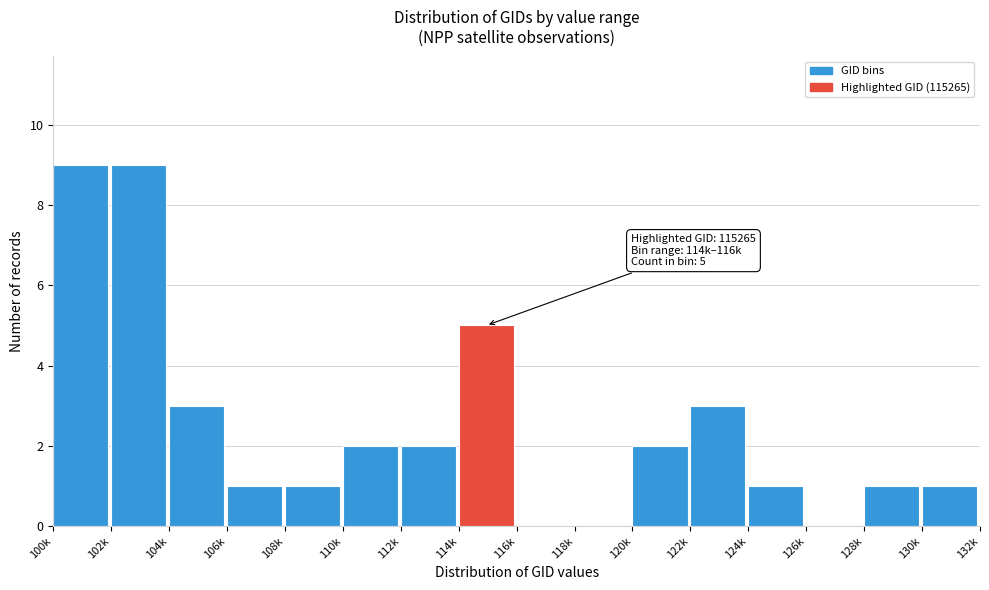

Reading left to right, what are all the values shown in this chart?

100k=9	102k=9	104k=3	106k=1	108k=1	110k=2	112k=2	114k=5	116k=0	118k=0	120k=2	122k=3	124k=1	126k=0	128k=1	130k=1